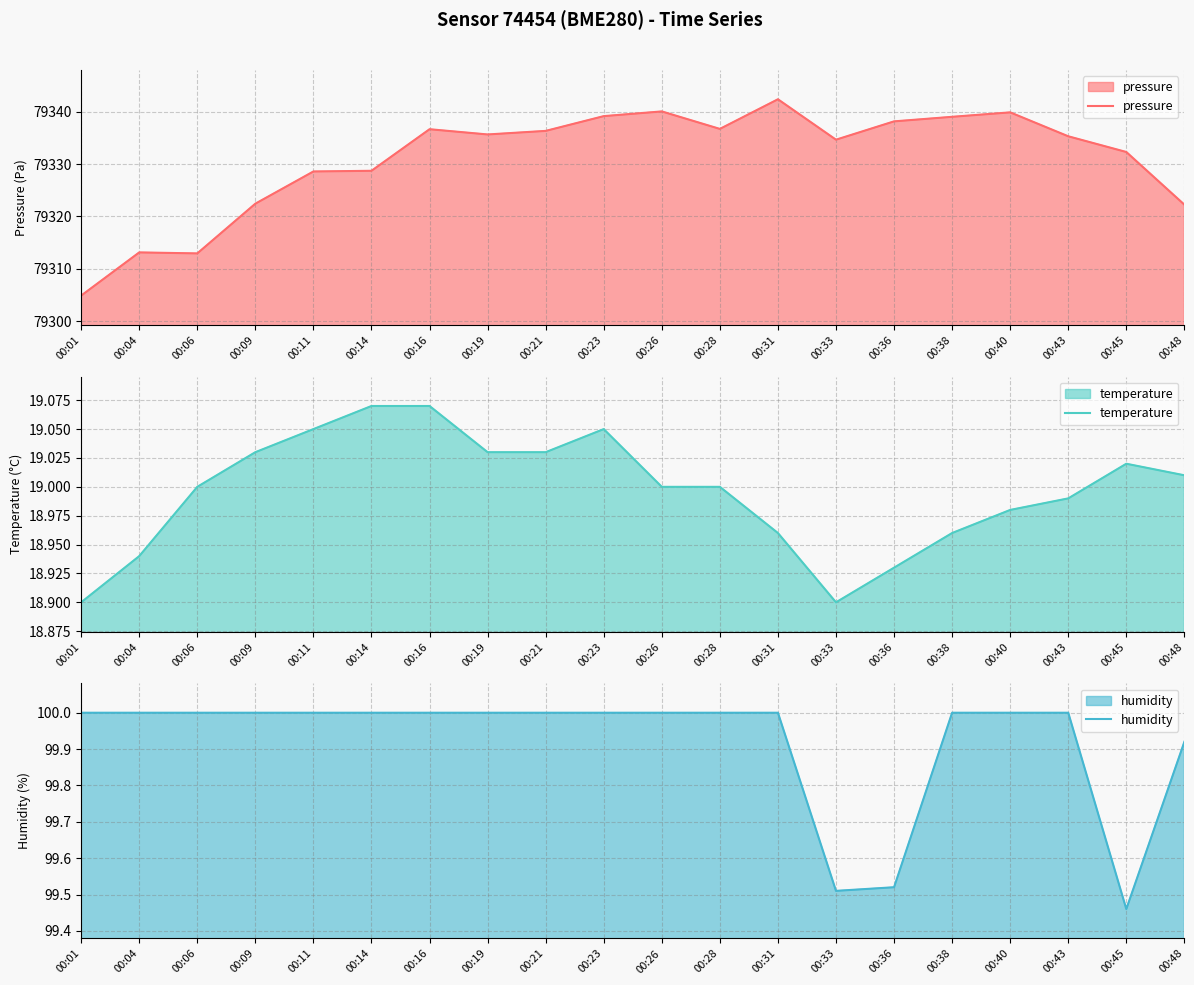

What is the minimum value for temperature?

18.9